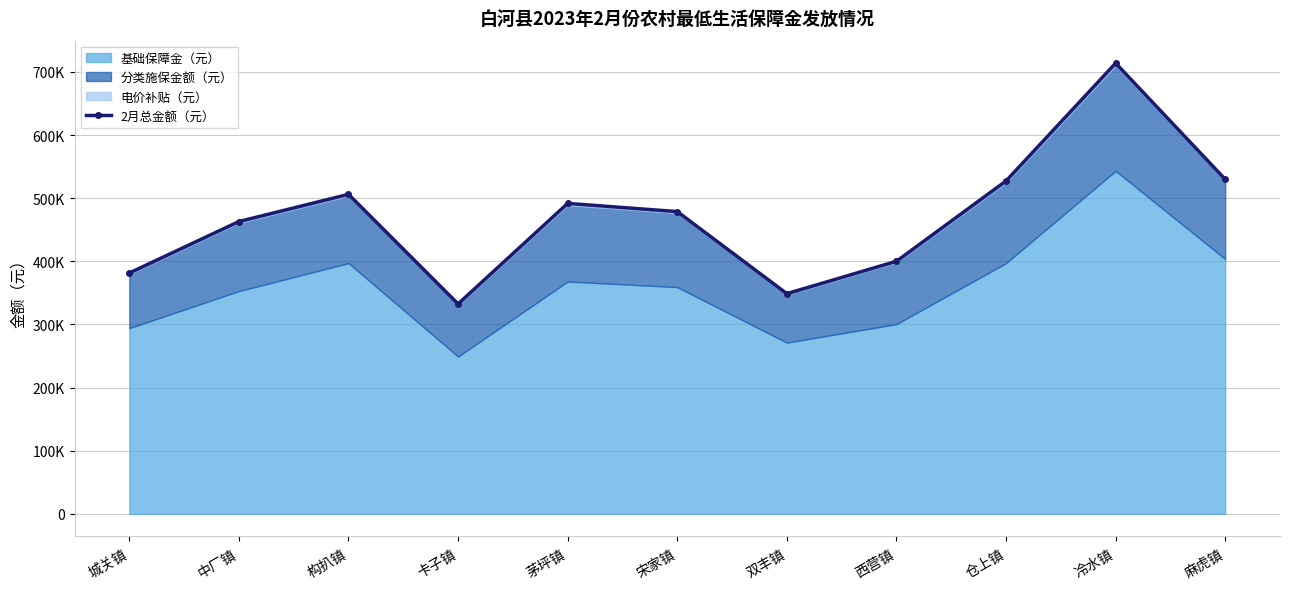

Rank the categories by value from lowest to highest.

卡子镇, 双丰镇, 城关镇, 西营镇, 中厂镇, 宋家镇, 茅坪镇, 构扒镇, 仓上镇, 麻虎镇, 冷水镇